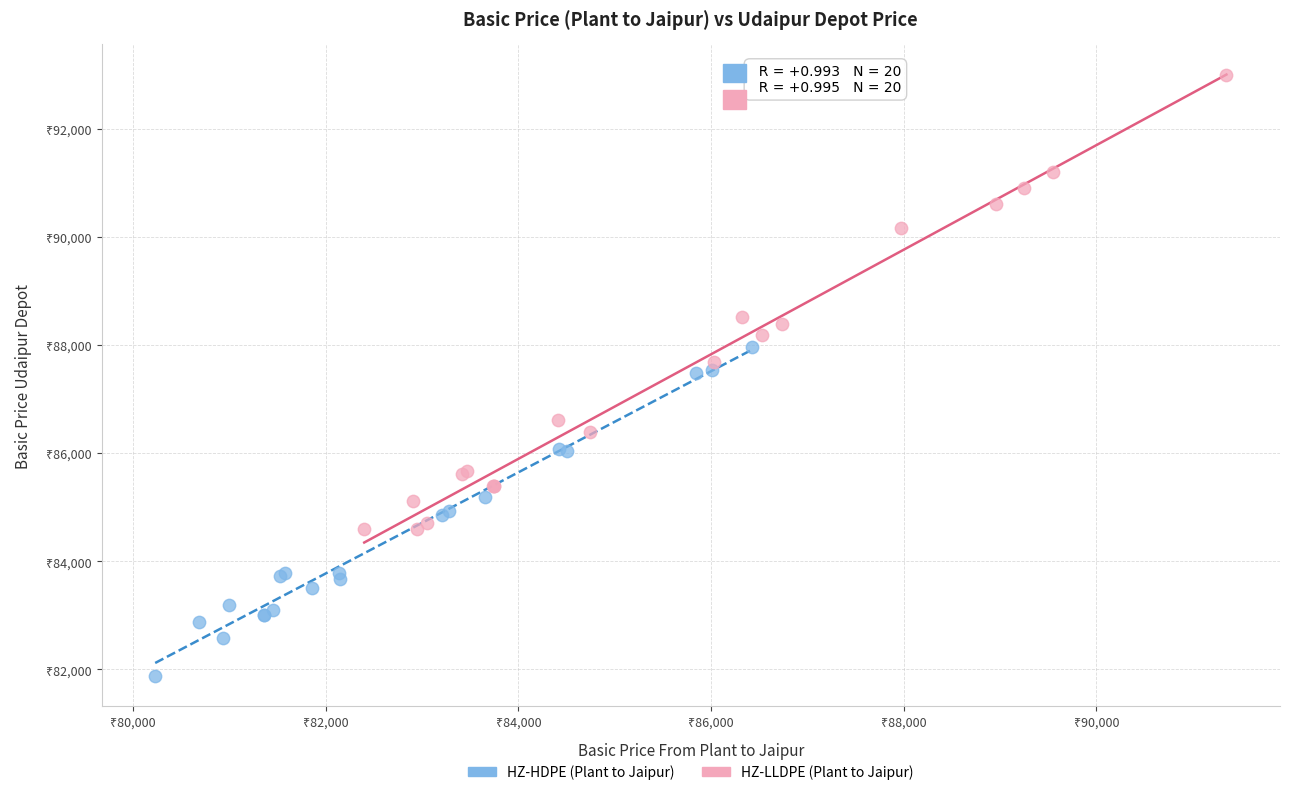

Which series reaches the minimum Y coordinate?

HZ-HDPE (Plant to Jaipur)